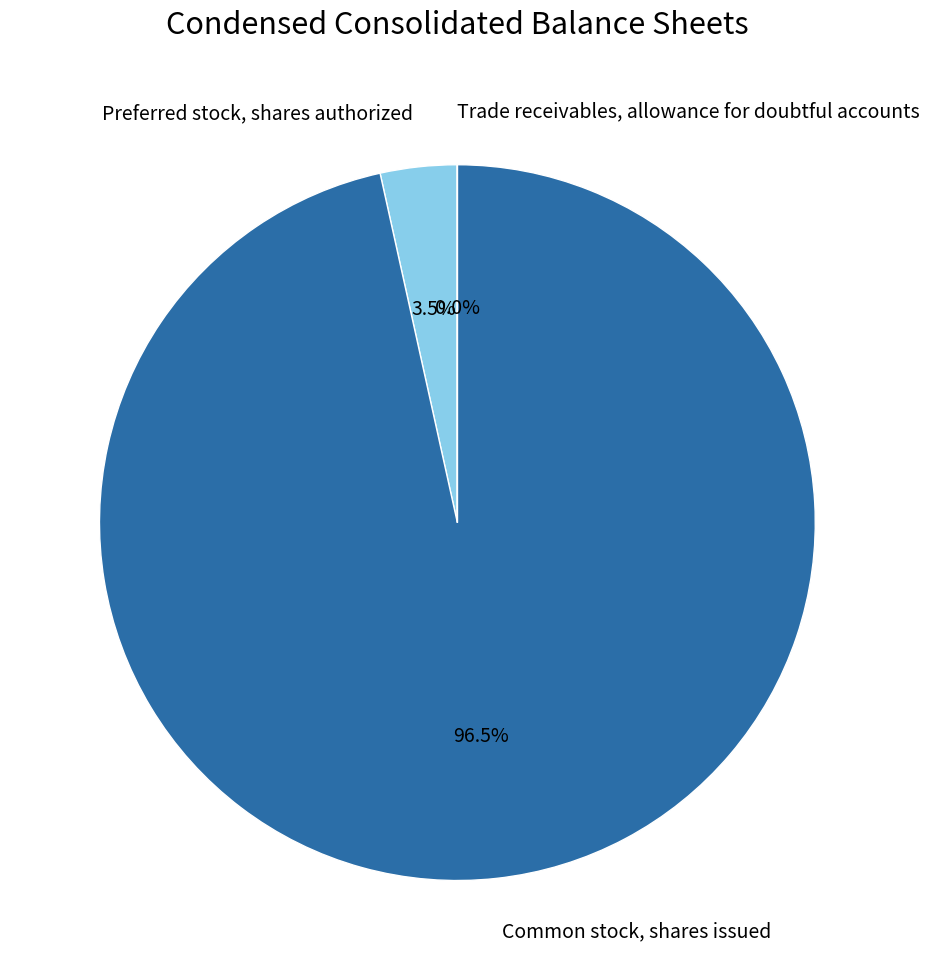

Is there any slice that represents more than half of the pie?

Yes